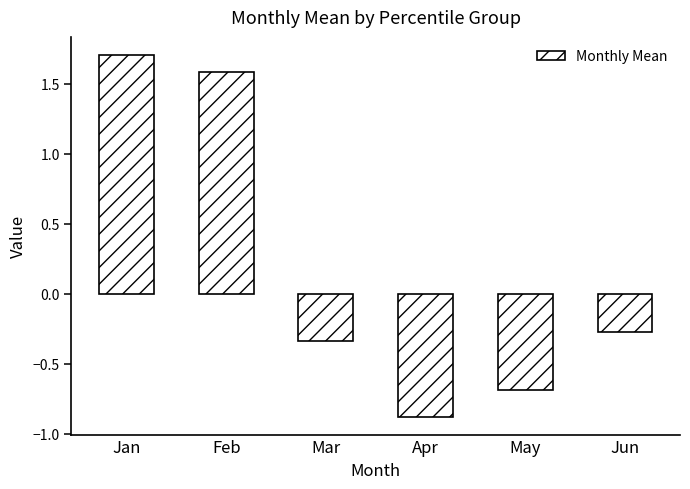

At which category does the chart reach its peak across all series?

Jan